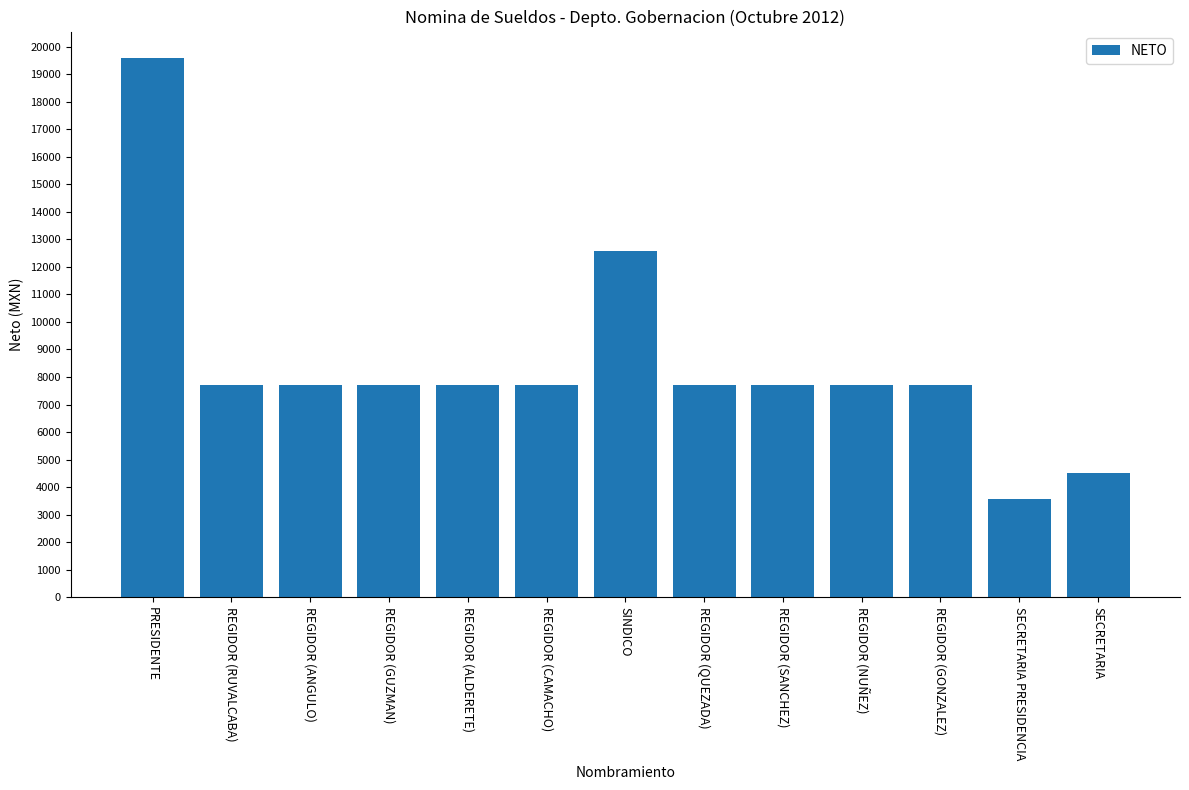

What is the label of the 10th bar from the right?

REGIDOR (GUZMAN)